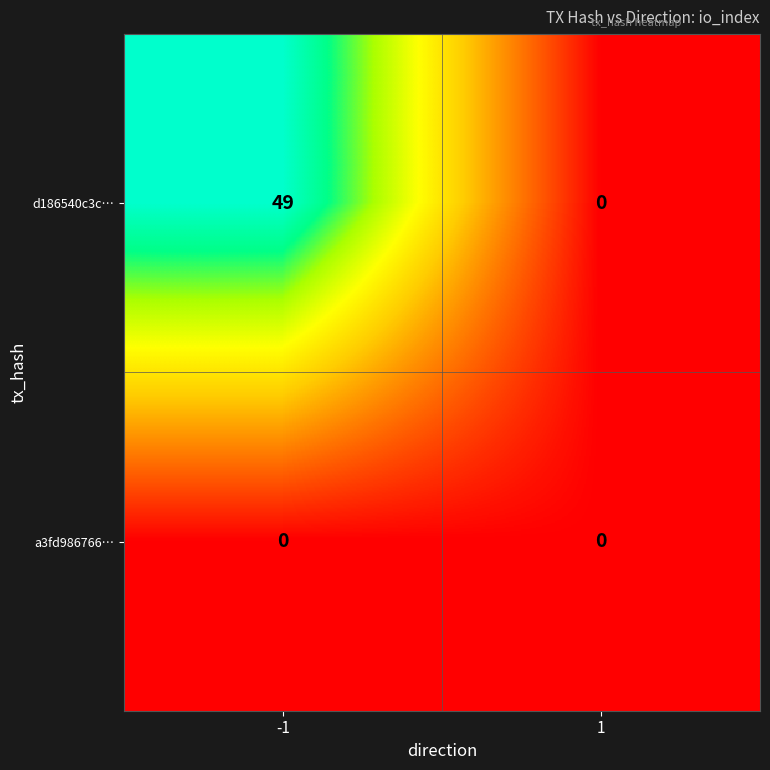

List the series in order of their peak value, lowest first.

a3fd986766…, d186540c3c…